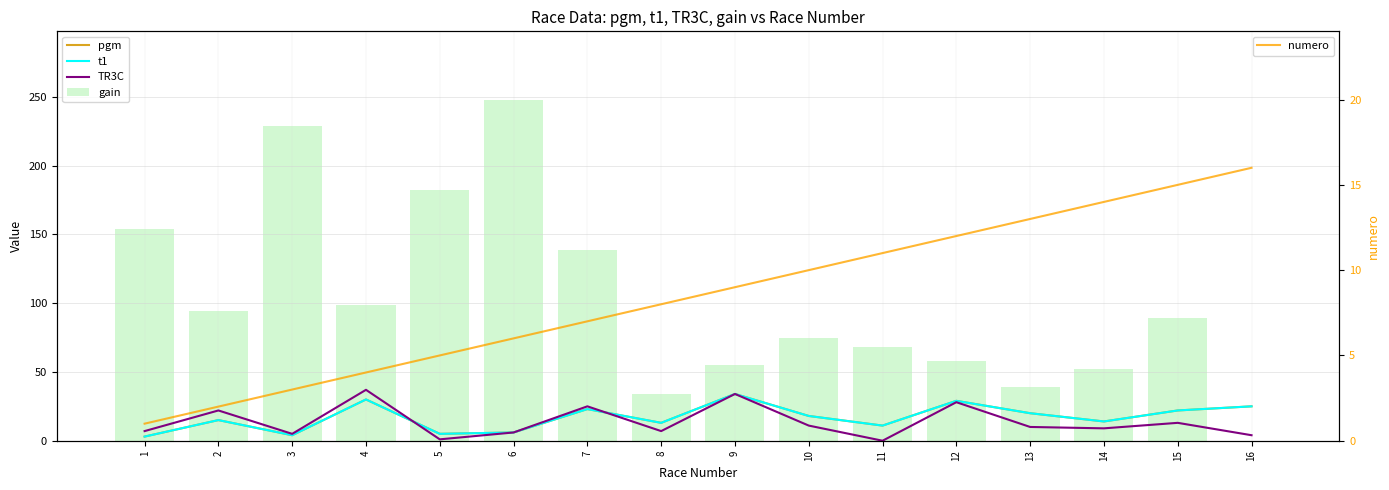

What is the difference between the highest and lowest values at 15?

76